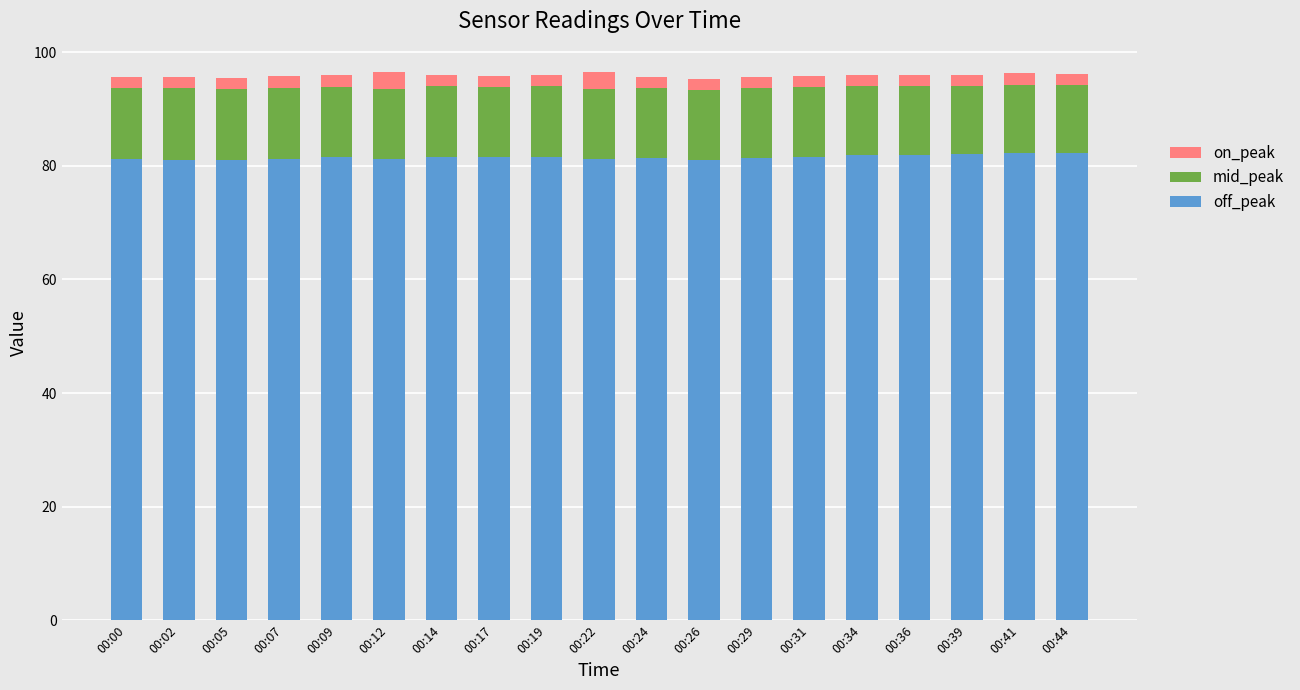

Is it true that off_peak equals 138.9 at 00:09?

False